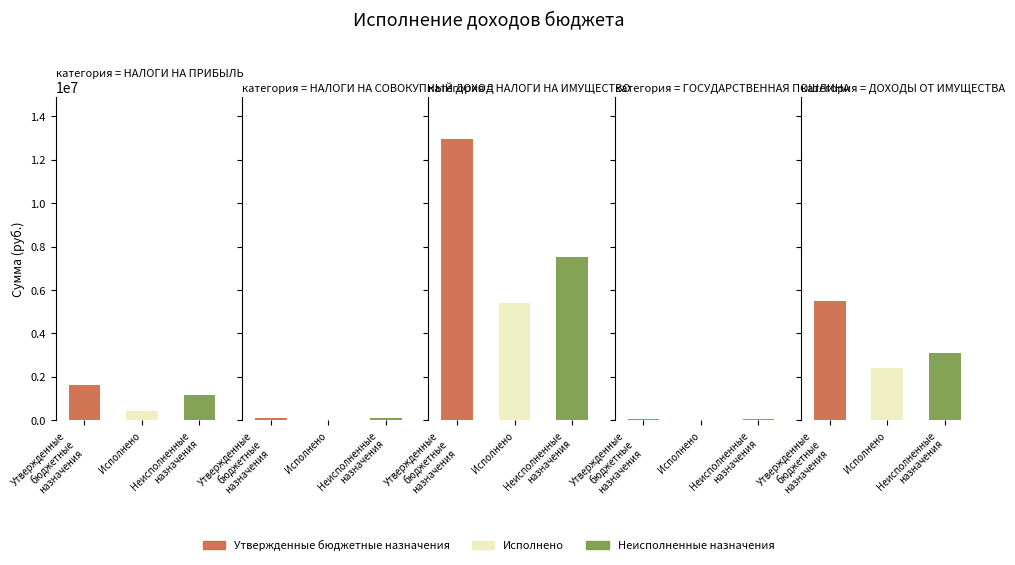

At which label does Неисполненные назначения reach its peak?

НАЛОГИ НА ИМУЩЕСТВО